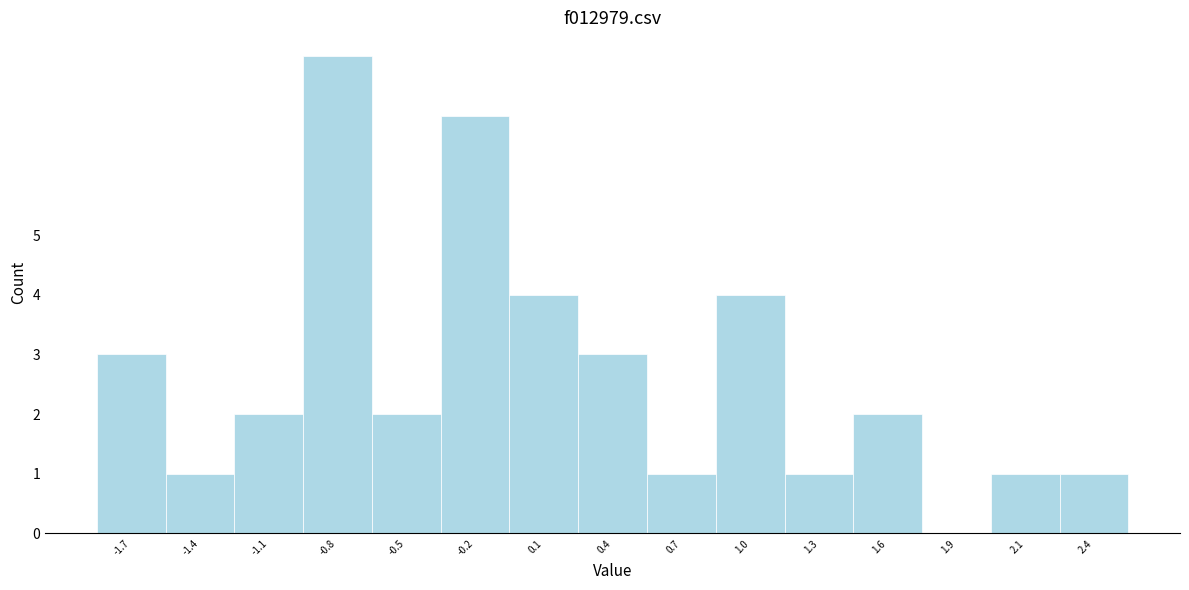

Reading left to right, list all the values displayed in this chart.

-1.7=3	-1.4=1	-1.1=2	-0.8=8	-0.5=2	-0.2=7	0.1=4	0.4=3	0.7=1	1.0=4	1.3=1	1.6=2	1.9=0	2.1=1	2.4=1